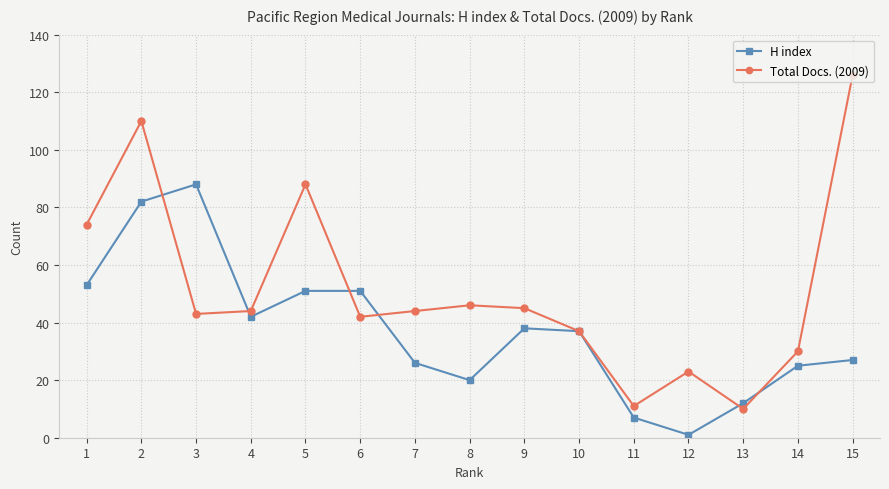

Which series has the largest total across all categories?

Total Docs. (2009)